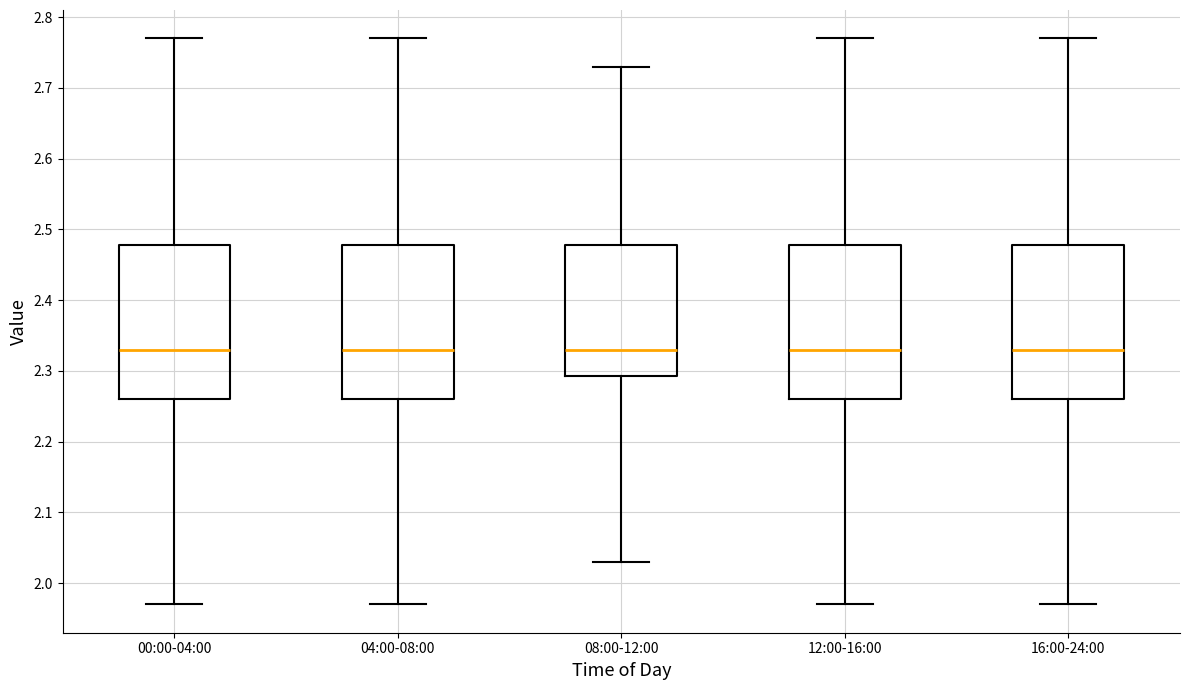

Reading left to right, transcribe this box plot: for each box, give where its median line is, the range the box spans, and where its two whiskers end, as read against the y-axis. The values are not printed on the chart, so give them approximately, as read against the axis.

00:00-04:00: median 2.33, box 2.26 to 2.48, whiskers 1.97 to 2.77
04:00-08:00: median 2.33, box 2.26 to 2.48, whiskers 1.97 to 2.77
08:00-12:00: median 2.33, box 2.29 to 2.48, whiskers 2.03 to 2.73
12:00-16:00: median 2.33, box 2.26 to 2.48, whiskers 1.97 to 2.77
16:00-24:00: median 2.33, box 2.26 to 2.48, whiskers 1.97 to 2.77